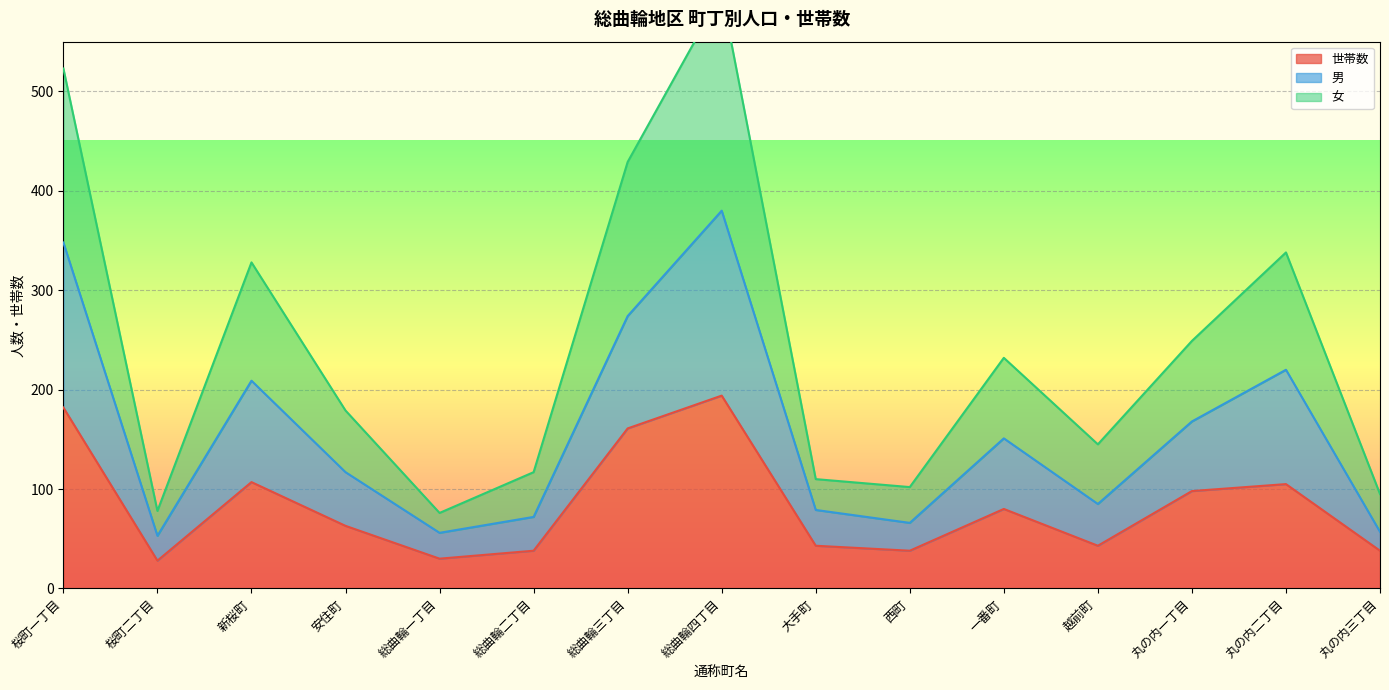

What is the smallest value displayed?

28